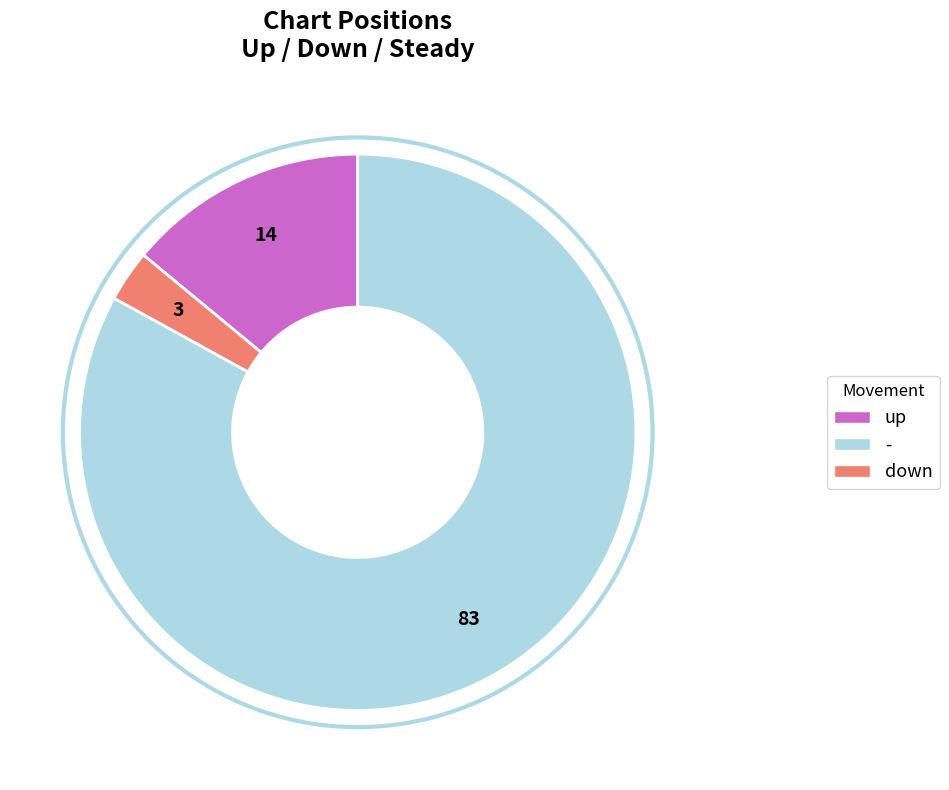

Does any single category account for the majority?

Yes